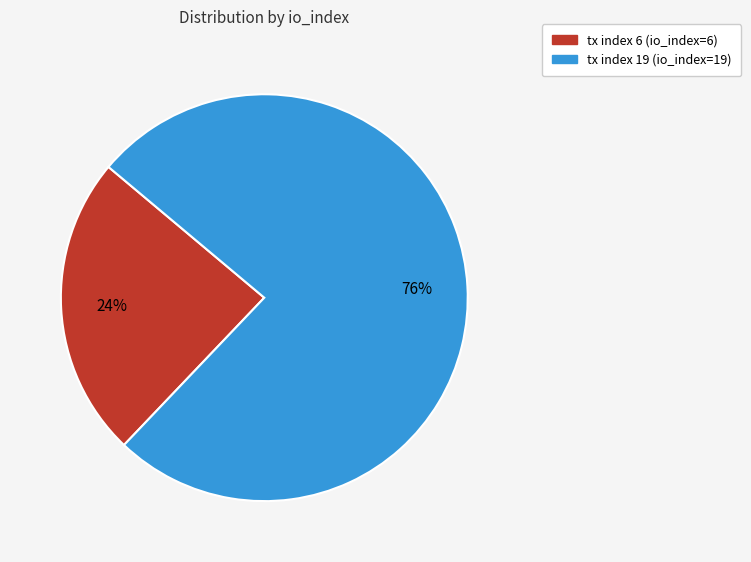

Rank the categories by value from highest to lowest.

tx index 19, tx index 6